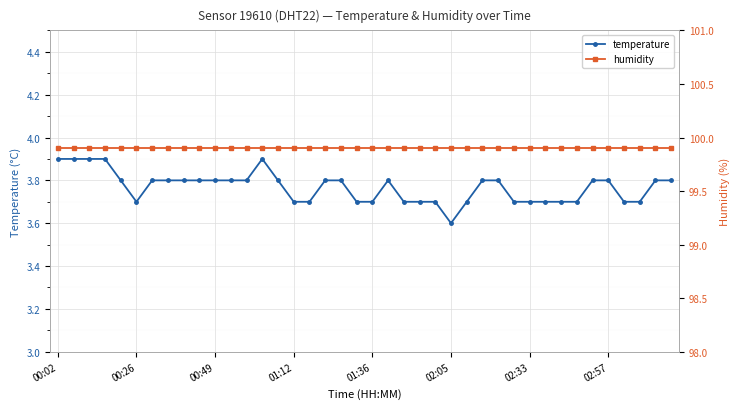

Rank the series by their maximum value, from lowest to highest.

temperature, humidity